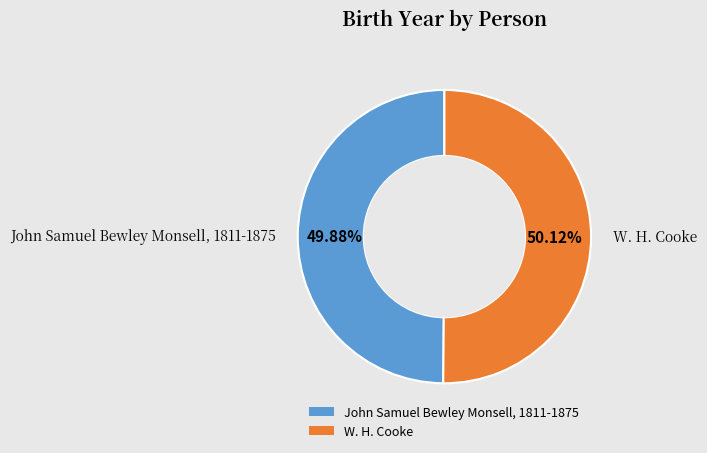

To the nearest percent, what percentage of the pie is W. H. Cooke?

50%